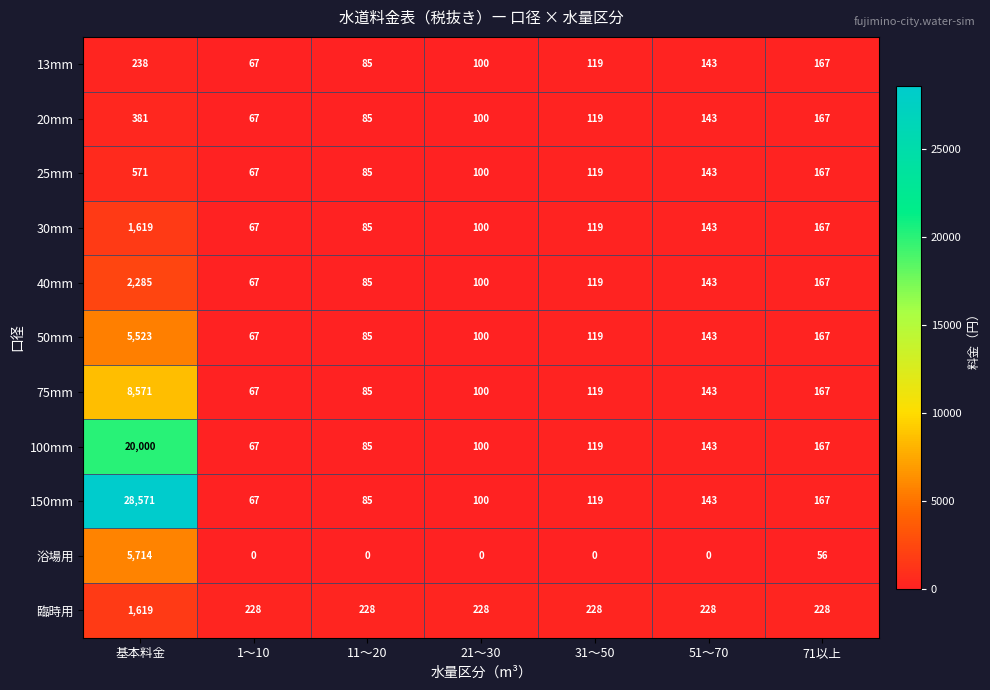

Which series has the largest range (max minus min)?

150mm